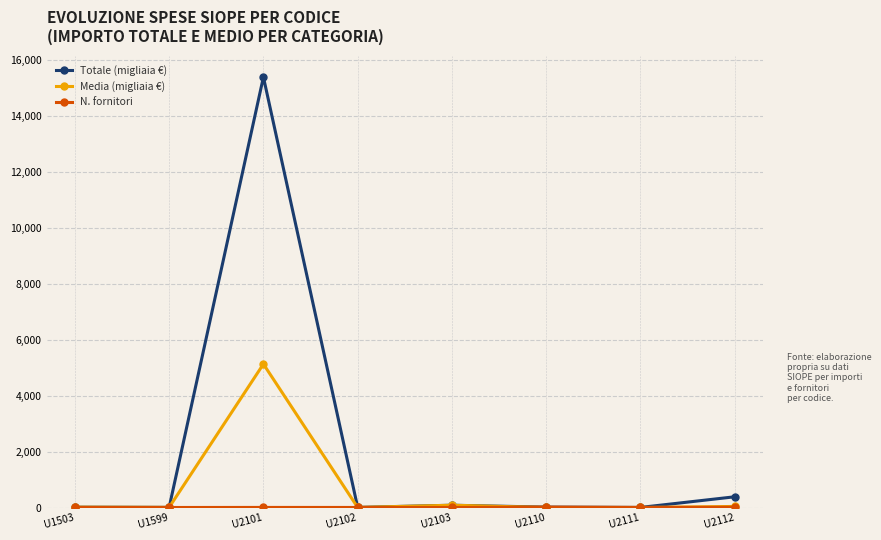

What is the minimum value for Totale (migliaia €)?

3.1